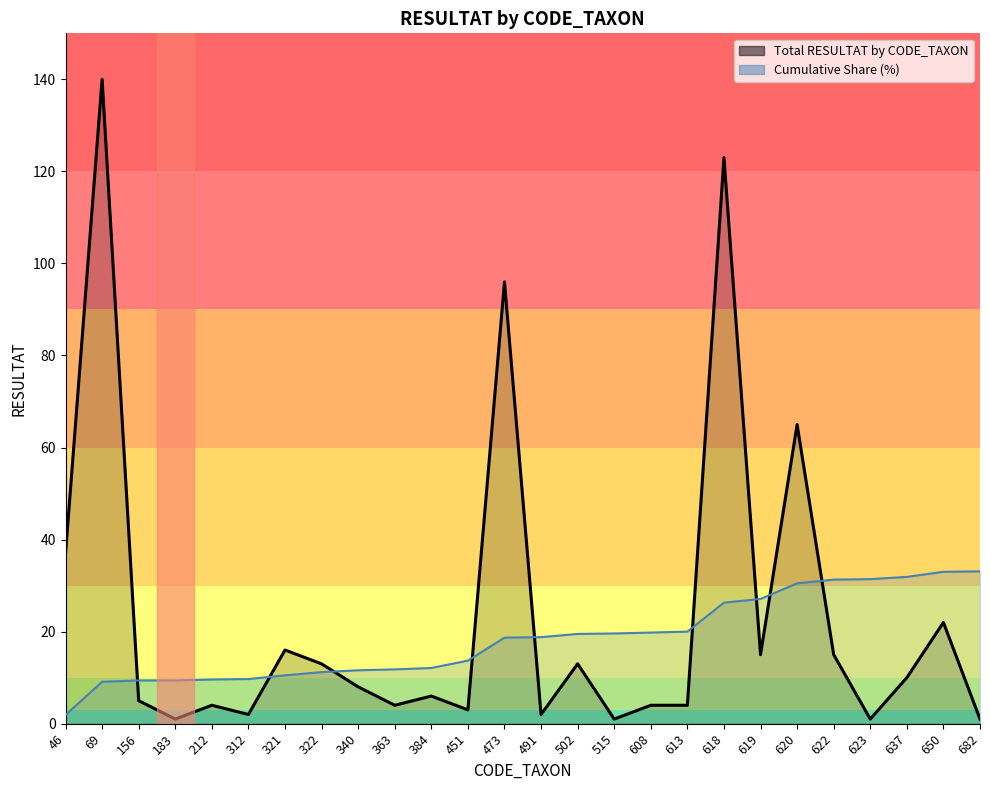

Which series ends up on top after the final intersection of Total RESULTAT by CODE_TAXON and Cumulative Share?

Cumulative Share